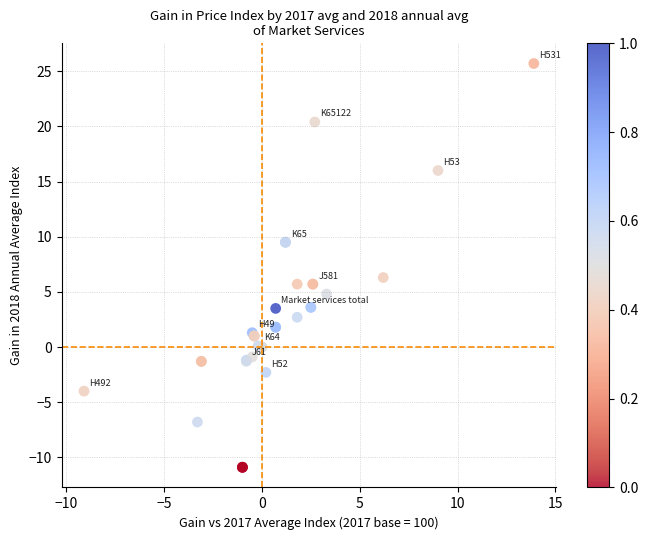

What Y value in the scatter plot is closest to 7?

6.3